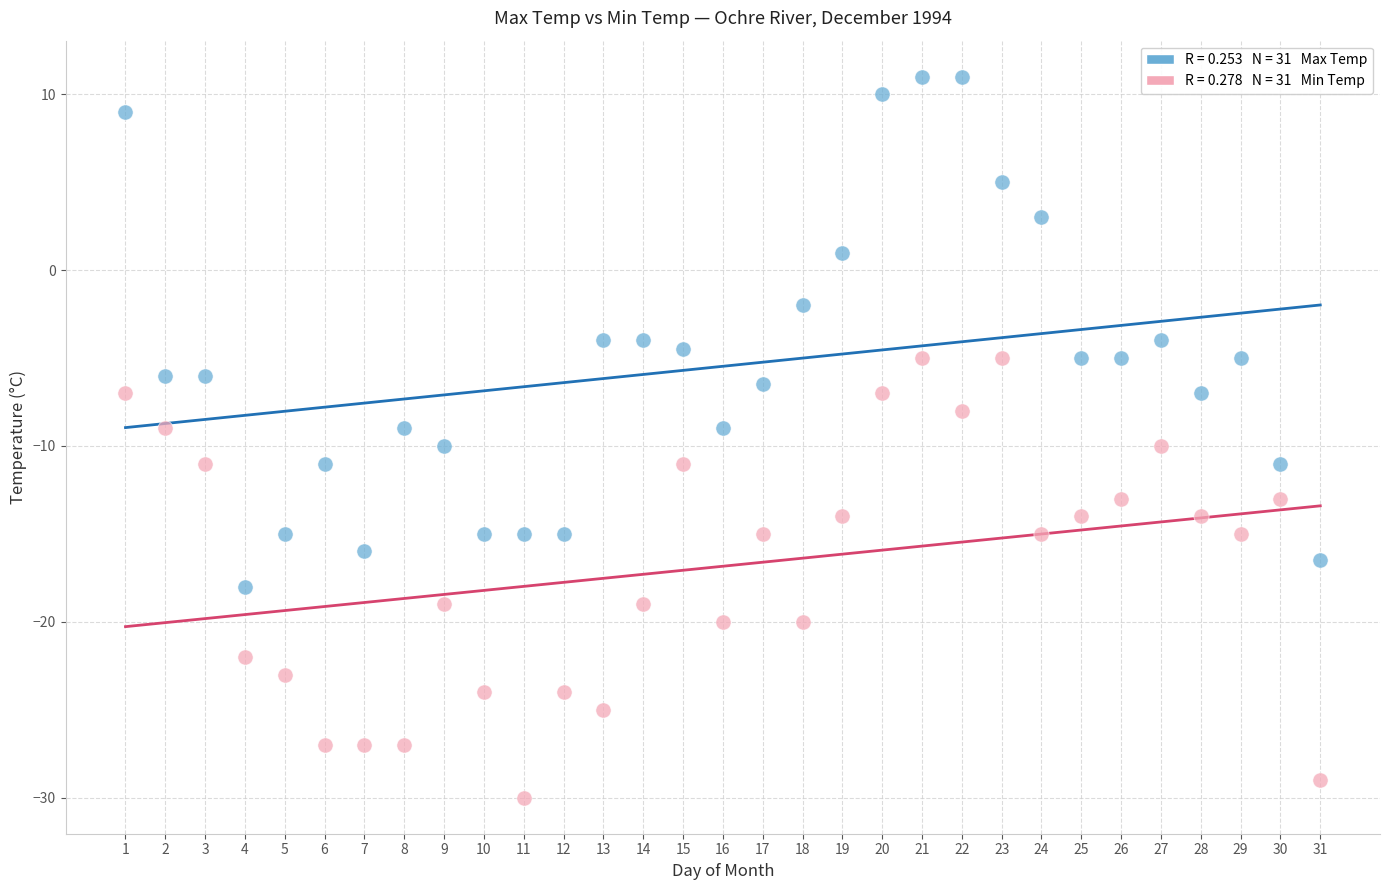

Across all data points, what is the range of Y values (max minus min)?

41.0